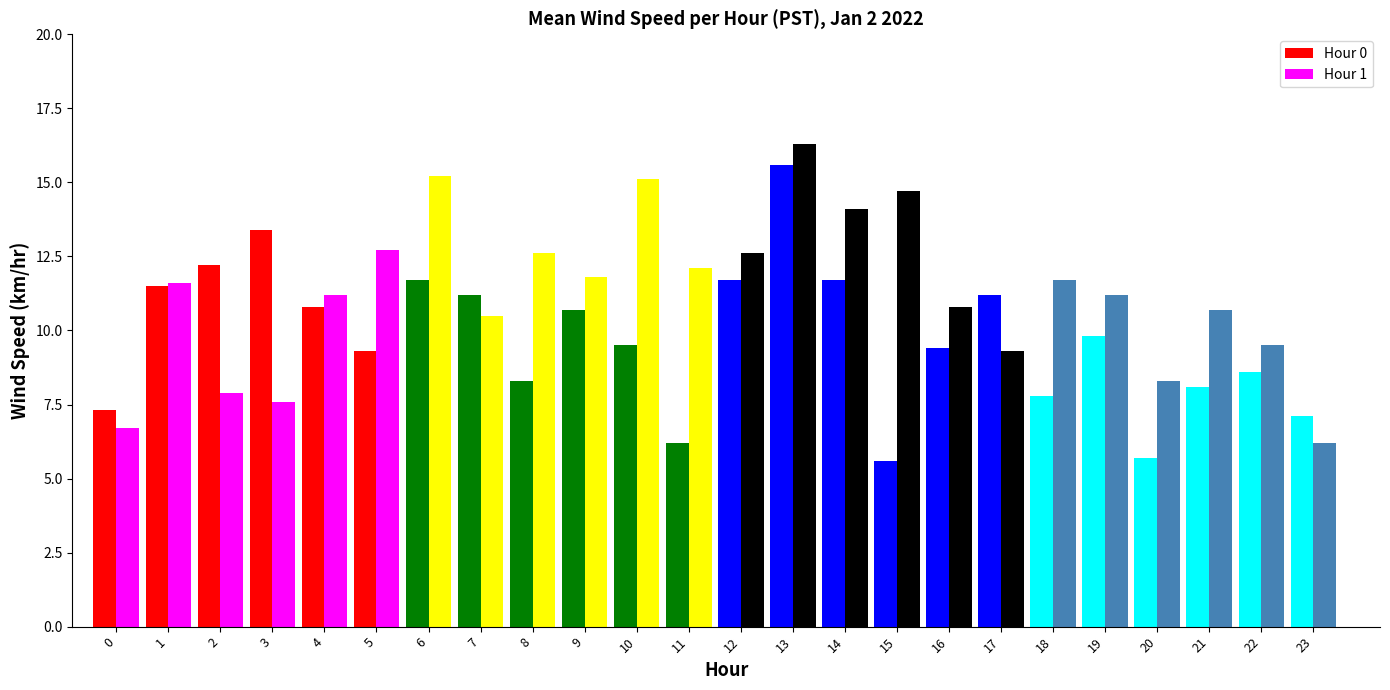

Between 14 and 13, which is larger?

13